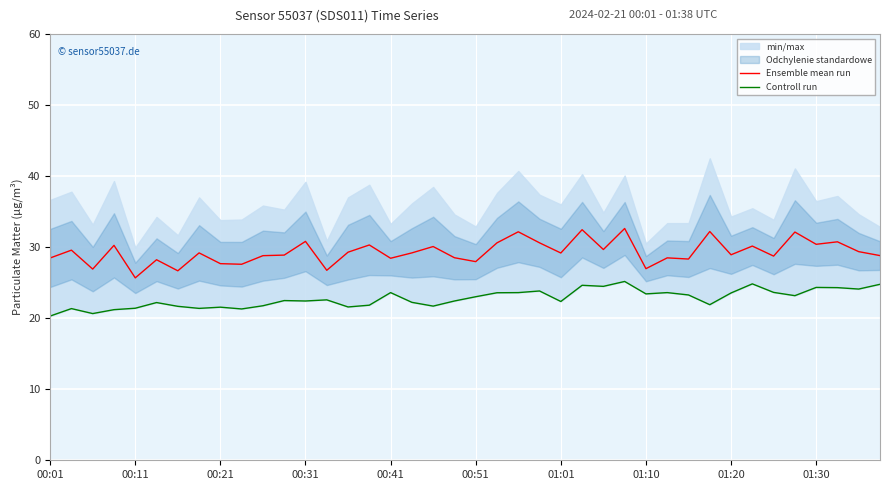

The Ensemble mean run series shows 28.8 at 39. True or false?

True